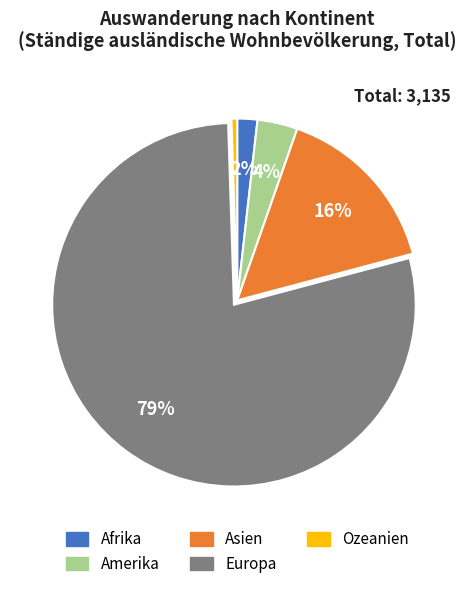

Rank the categories by value from highest to lowest.

Europa, Asien, Amerika, Afrika, Ozeanien